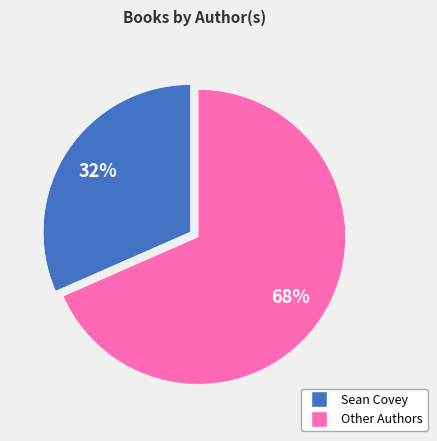

Is there any slice that represents more than half of the pie?

Yes